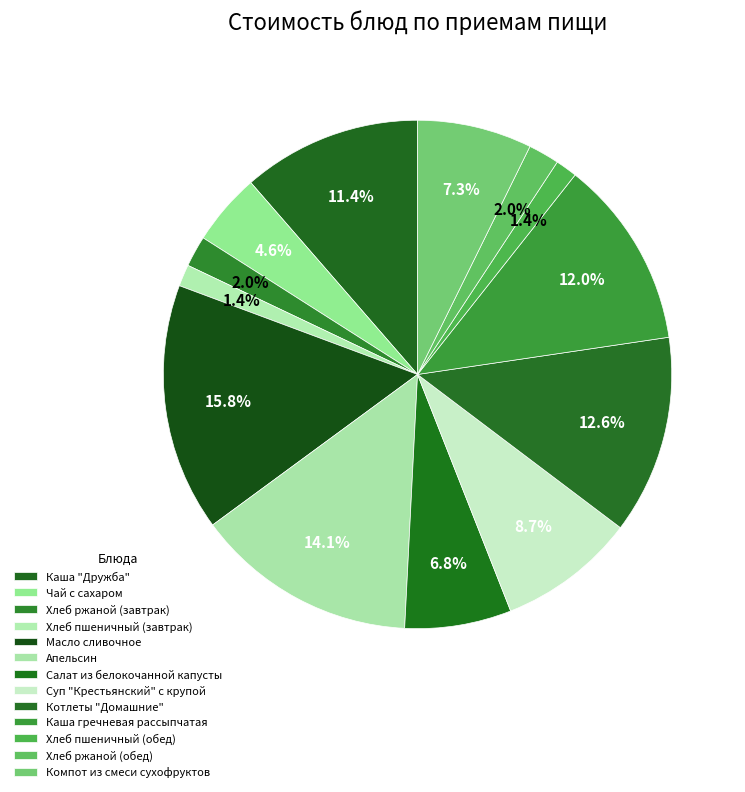

What is the ratio of the value at Каша "Дружба" to the value at Масло сливочное?

0.7